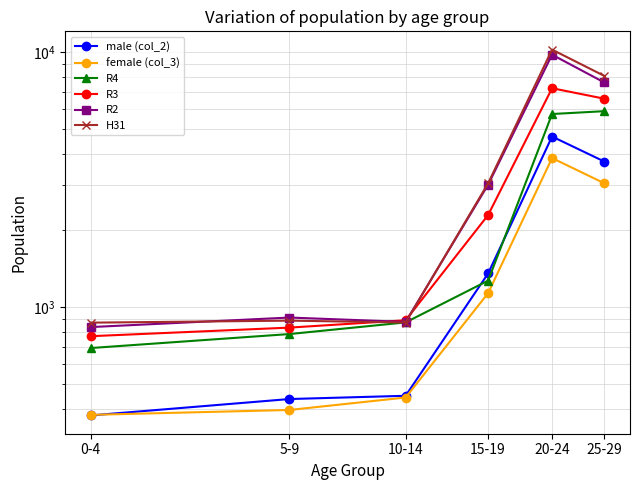

What is the maximum value for H31?

10227